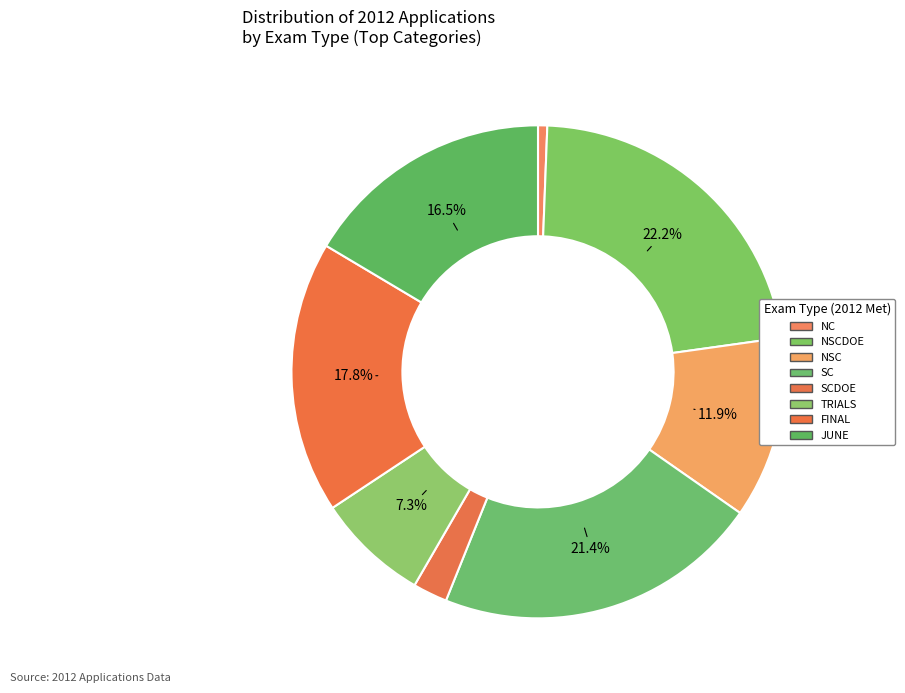

Rank the categories by value from highest to lowest.

NSCDOE, SC, FINAL, JUNE, NSC, TRIALS, SCDOE, NC